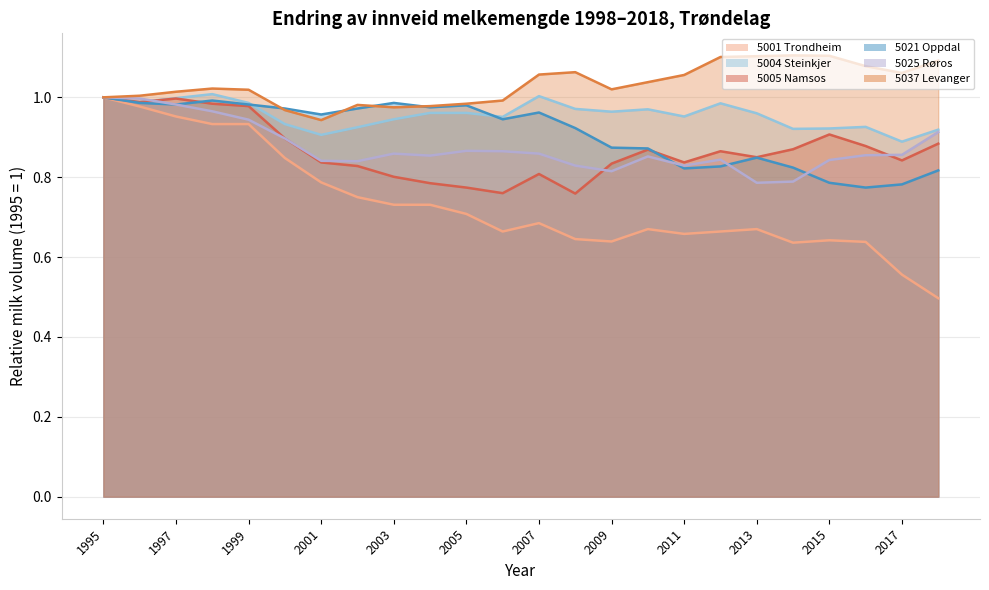

True or false: 5037 Levanger and 5001 Trondheim intersect in this chart.

False